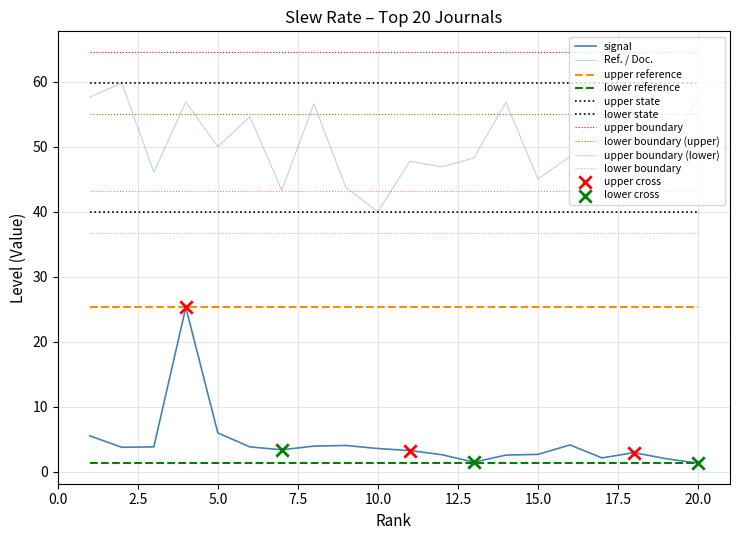

Is this an area chart (filled region under the line)?

No